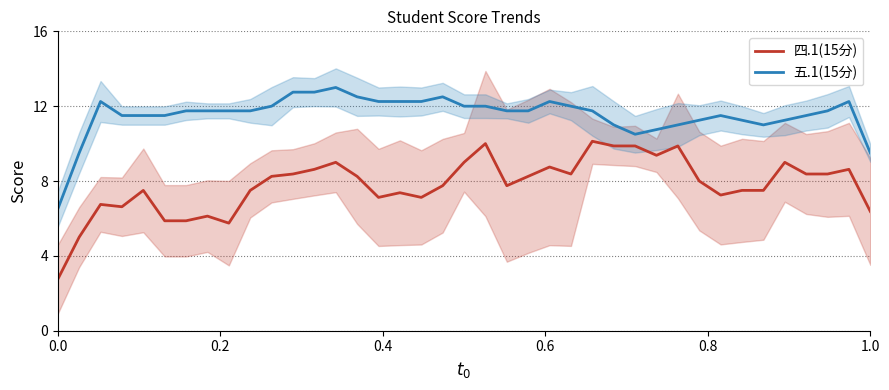

What is the smallest value displayed?

2.8